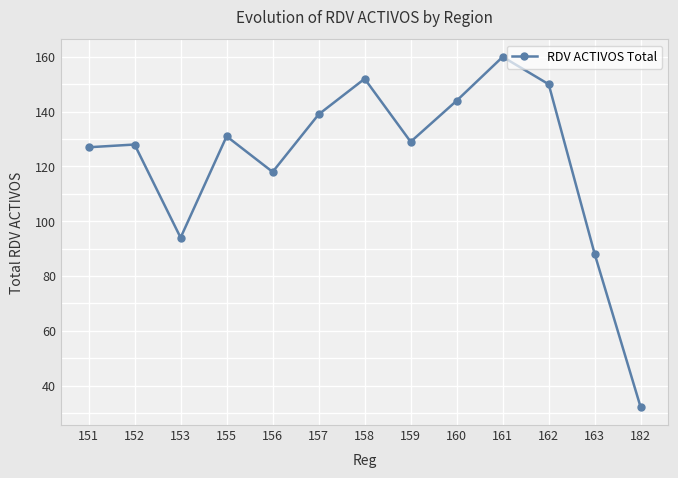

Reading left to right, list all the values displayed in this chart.

151=127	152=128	153=94	155=131	156=118	157=139	158=152	159=129	160=144	161=160	162=150	163=88	182=32